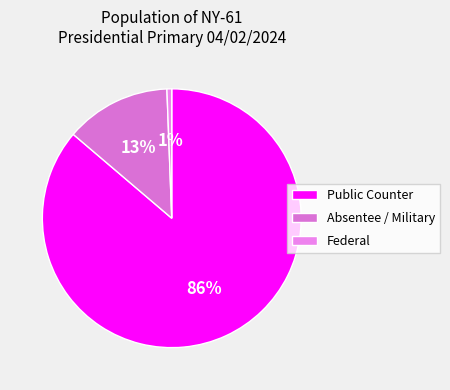

Which slice is the largest?

Public Counter